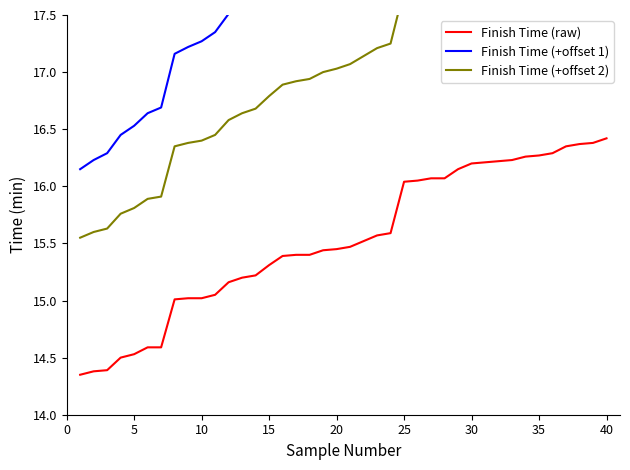

What is the difference between the maximum and minimum values in the Finish Time (+offset 1) series?

4.0